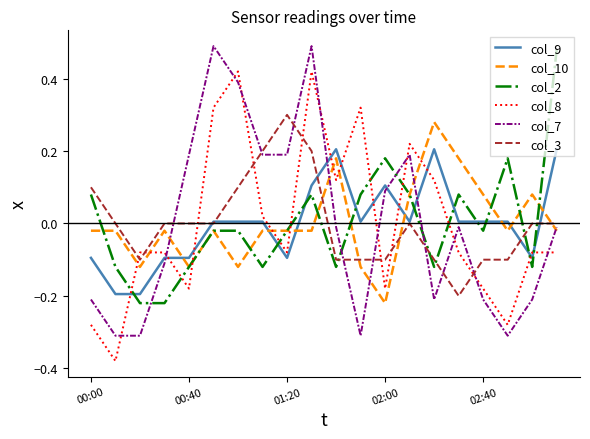

How many values in col_2 are above zero?

8